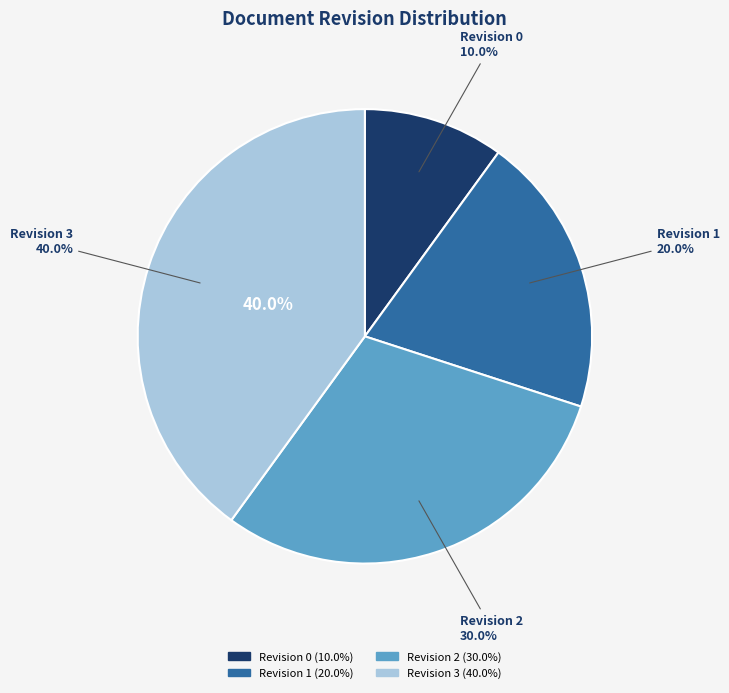

Does Revision 0: Initial export after SA Recirc Ballot represent more than half of the total?

No